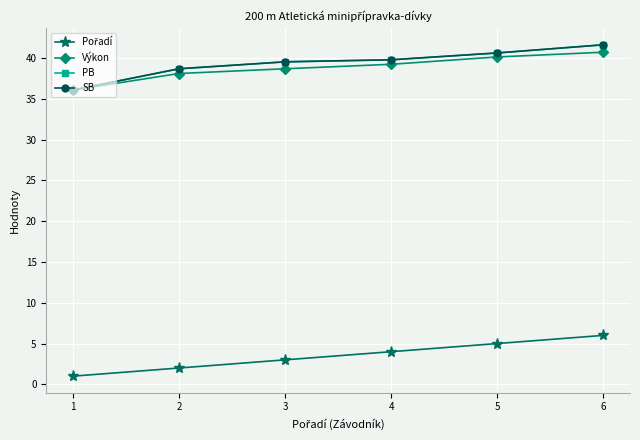

Which series has the largest range (max minus min)?

PB